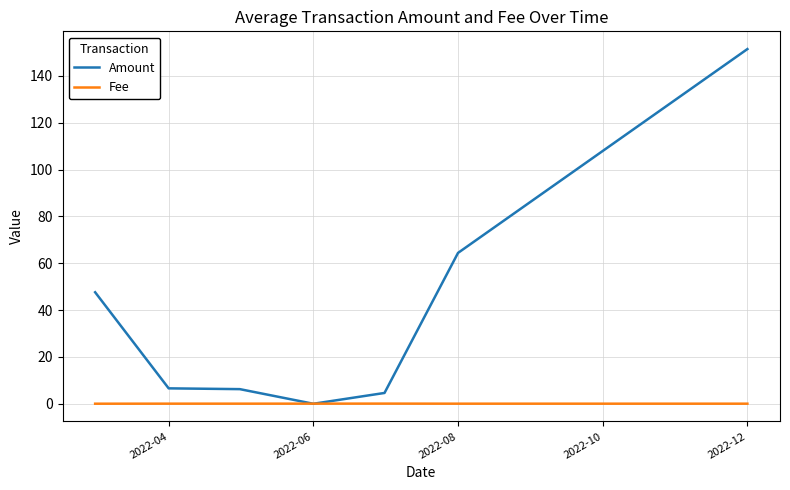

Which series has the largest total across all categories?

Amount